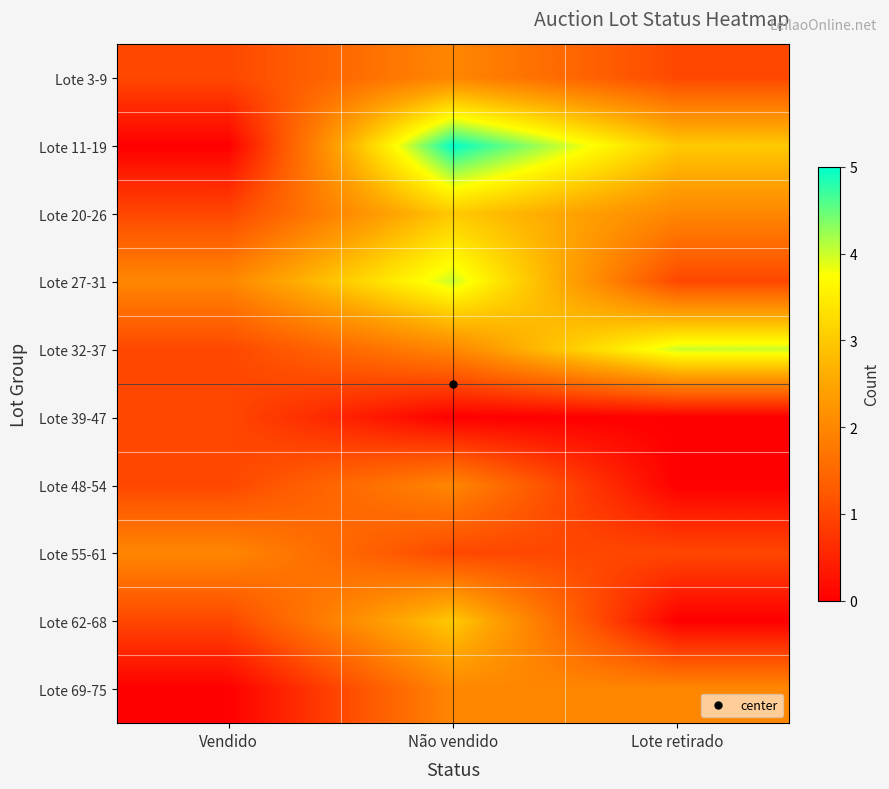

Reading left to right, list all the values displayed in this chart.

Lote 3-9: Vendido=1	Não vendido=2	Lote retirado=1
Lote 11-19: Vendido=0	Não vendido=5	Lote retirado=3
Lote 20-26: Vendido=1	Não vendido=3	Lote retirado=2
Lote 27-31: Vendido=2	Não vendido=4	Lote retirado=1
Lote 32-37: Vendido=1	Não vendido=2	Lote retirado=4
Lote 39-47: Vendido=1	Não vendido=0	Lote retirado=0
Lote 48-54: Vendido=1	Não vendido=2	Lote retirado=0
Lote 55-61: Vendido=2	Não vendido=1	Lote retirado=1
Lote 62-68: Vendido=1	Não vendido=3	Lote retirado=0
Lote 69-75: Vendido=0	Não vendido=2	Lote retirado=2